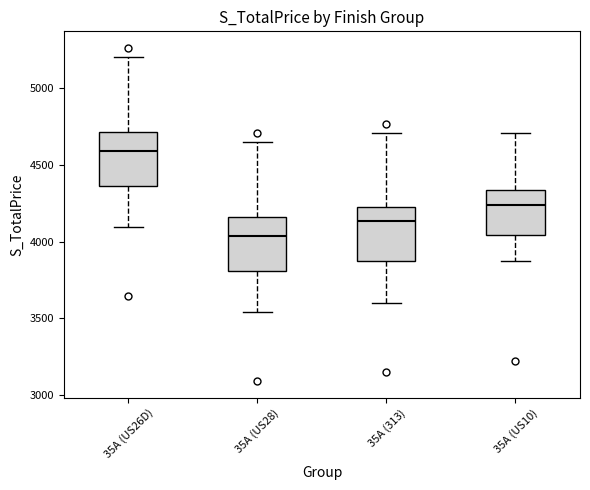

Reading left to right, transcribe this box plot: for each box, give where its median line is, the range the box spans, and where its two whiskers end, as read against the y-axis. The values are not printed on the chart, so give them approximately, as read against the axis.

35A (US26D): median 4600, box 4350 to 4700, whiskers 4100 to 5200
35A (US28): median 4050, box 3800 to 4150, whiskers 3550 to 4650
35A (313): median 4150, box 3850 to 4200, whiskers 3600 to 4700
35A (US10): median 4250, box 4050 to 4350, whiskers 3850 to 4700